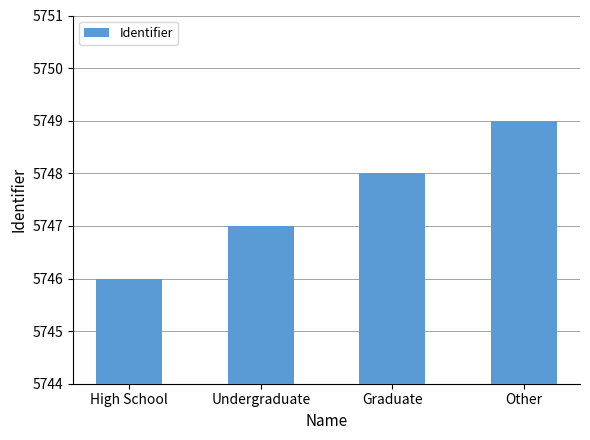

Rank the categories by value from highest to lowest.

Other, Graduate, Undergraduate, High School